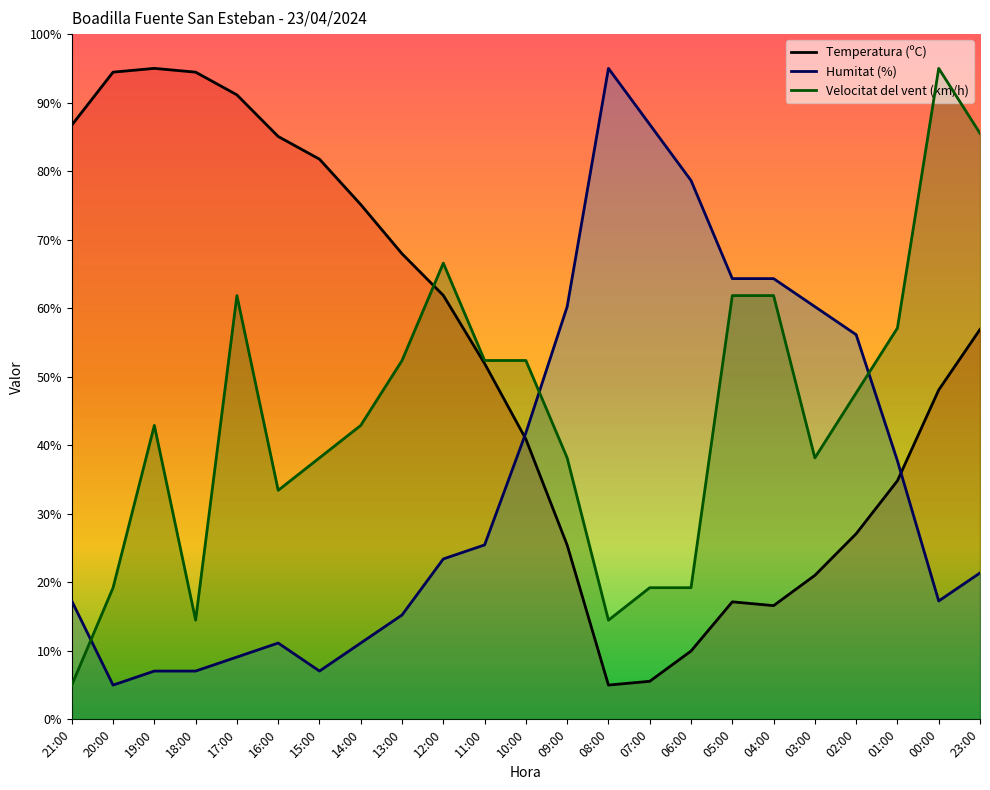

What is the value of the Temperatura (ºC) point at the 14th from the left?

5.0